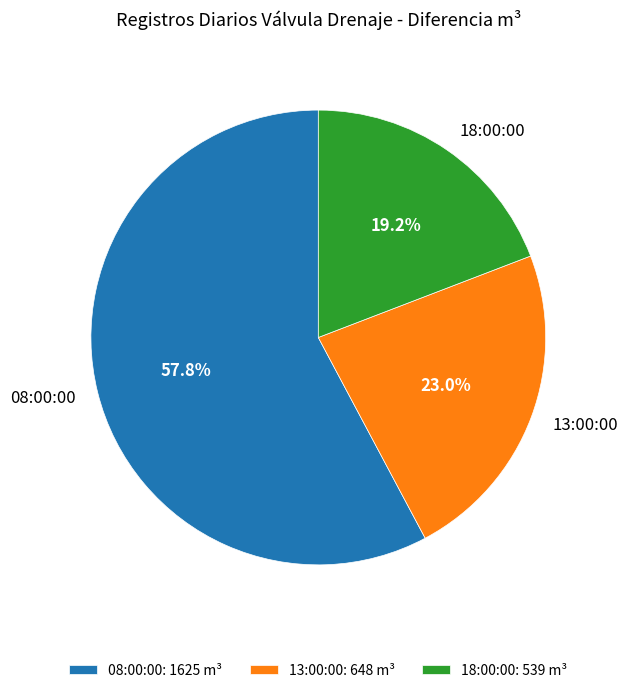

Does any single category account for the majority?

Yes